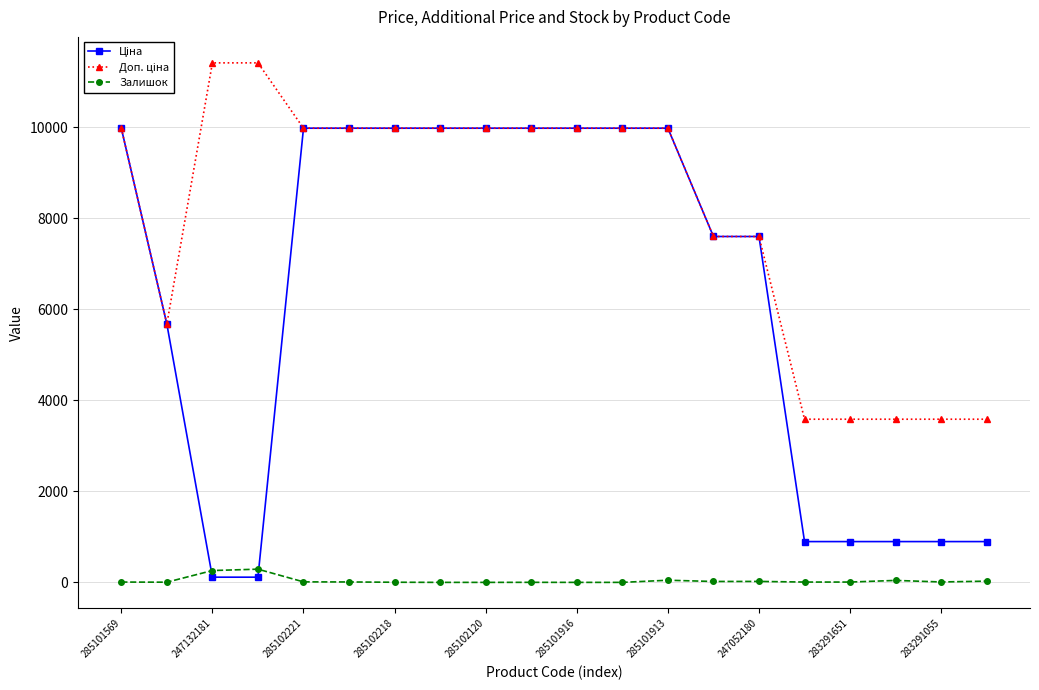

What is the greatest value displayed?

11410.0